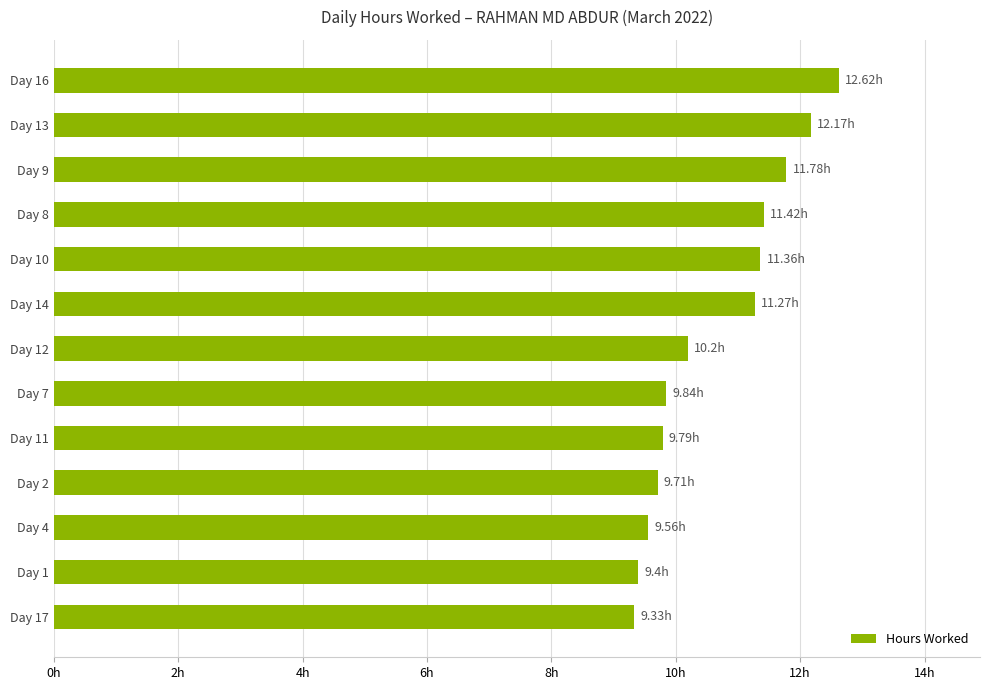

What is the minimum value shown in the chart?

9.3